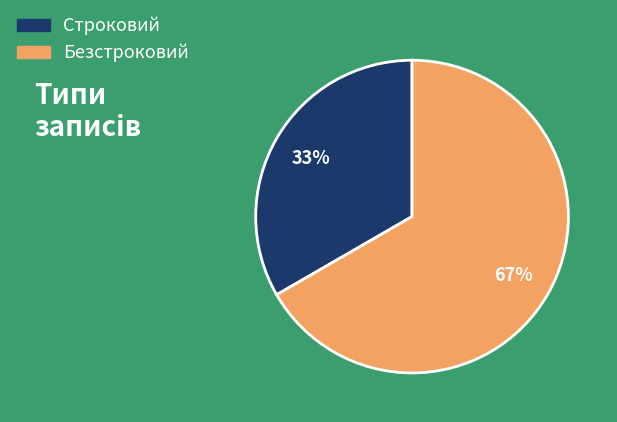

Is the sum of Безстроковий and Строковий greater than half?

Yes